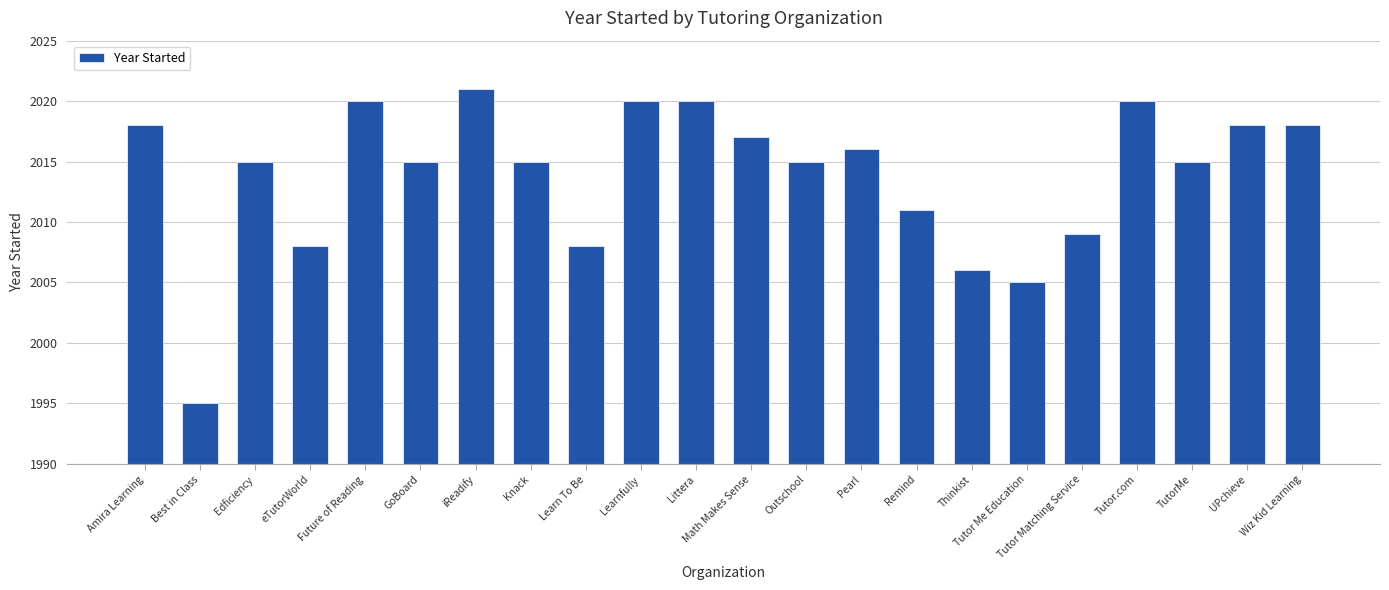

Which label corresponds to the largest value in the chart?

iReadify